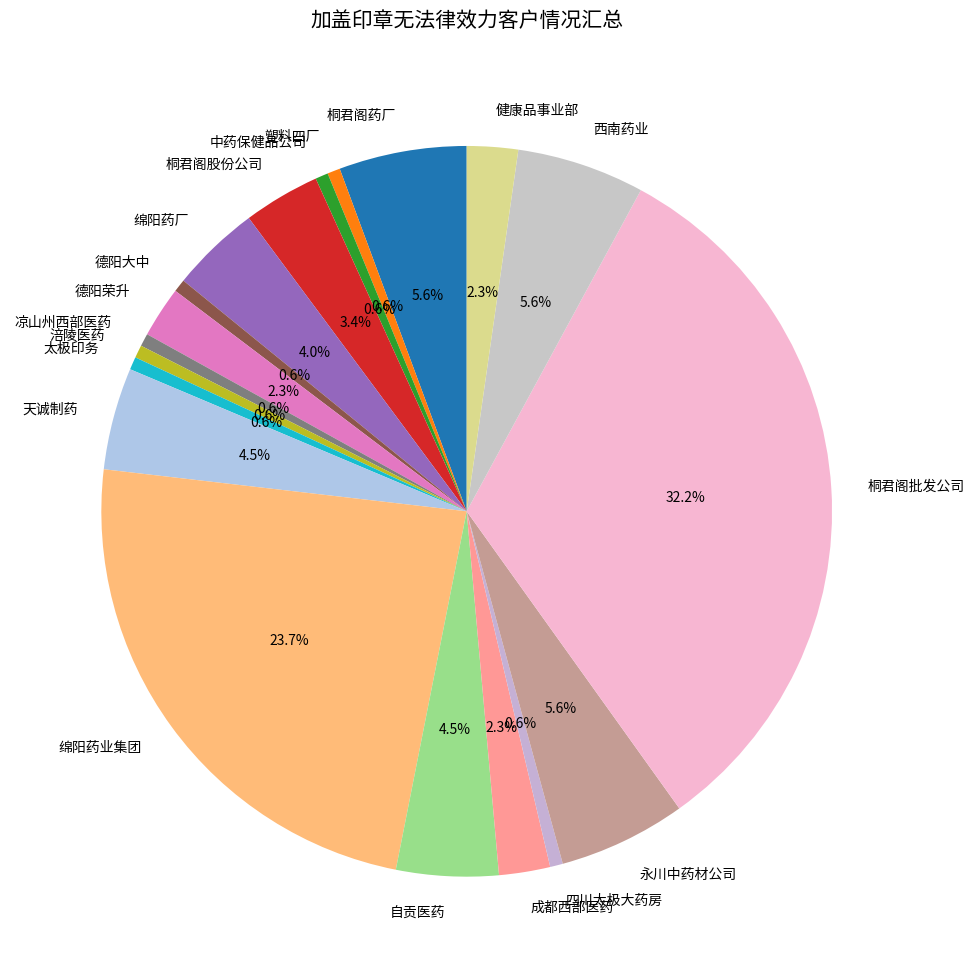

What percentage do 绵阳药业集团 and 塑料四厂 together represent?

24.3%